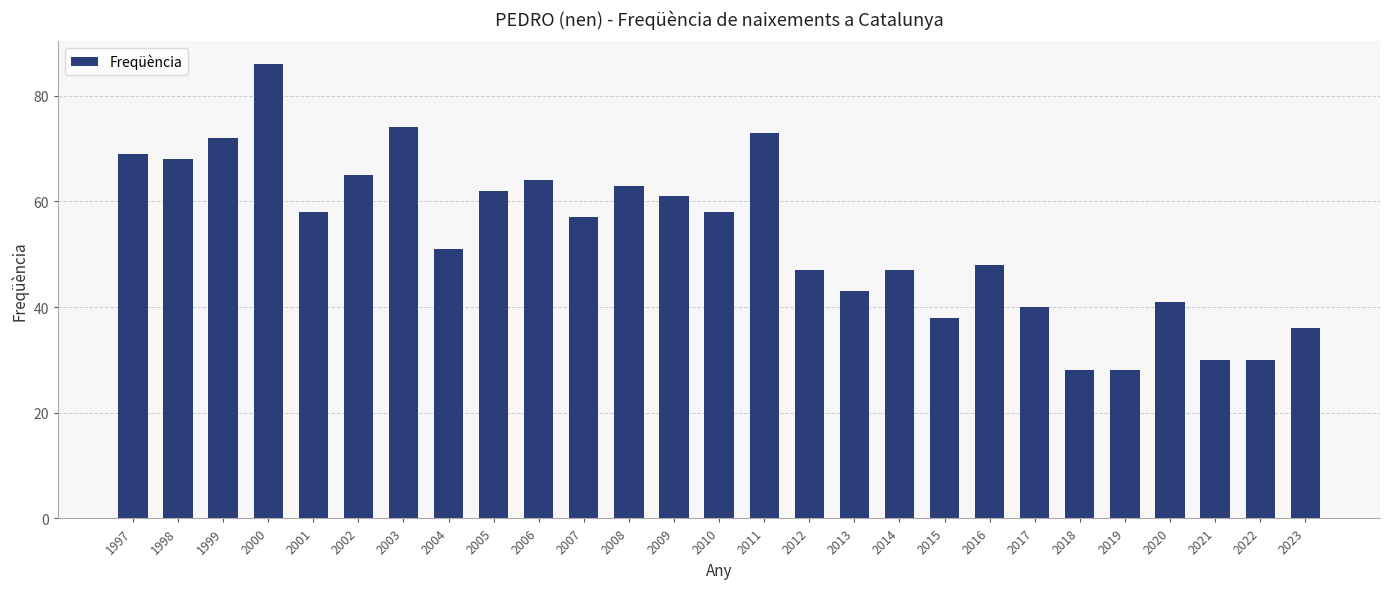

Is it true that the value at 2022 is 52?

False